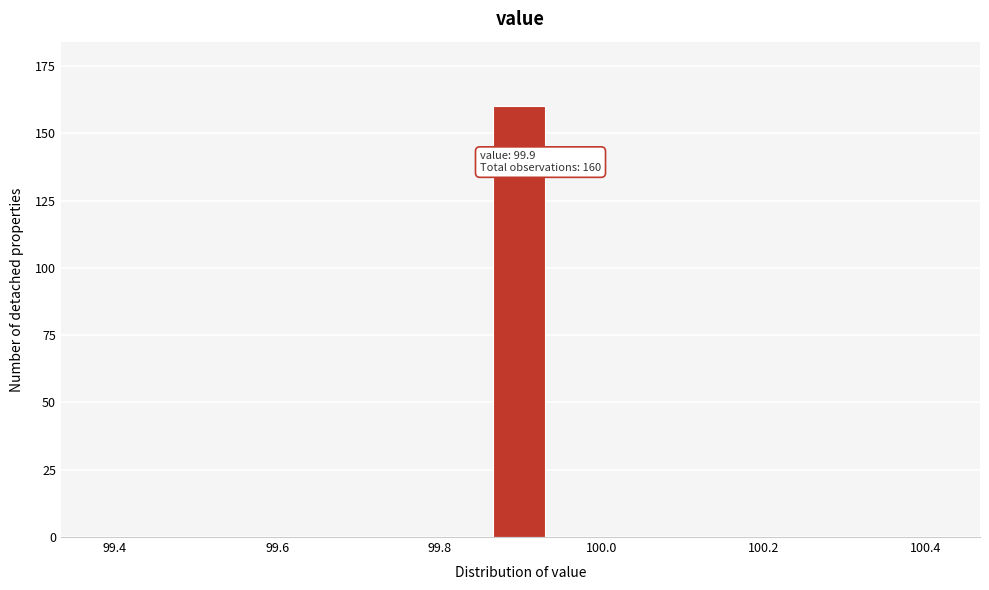

Read against the x-axis, roughly where is the centre of the tallest bar?

99.90